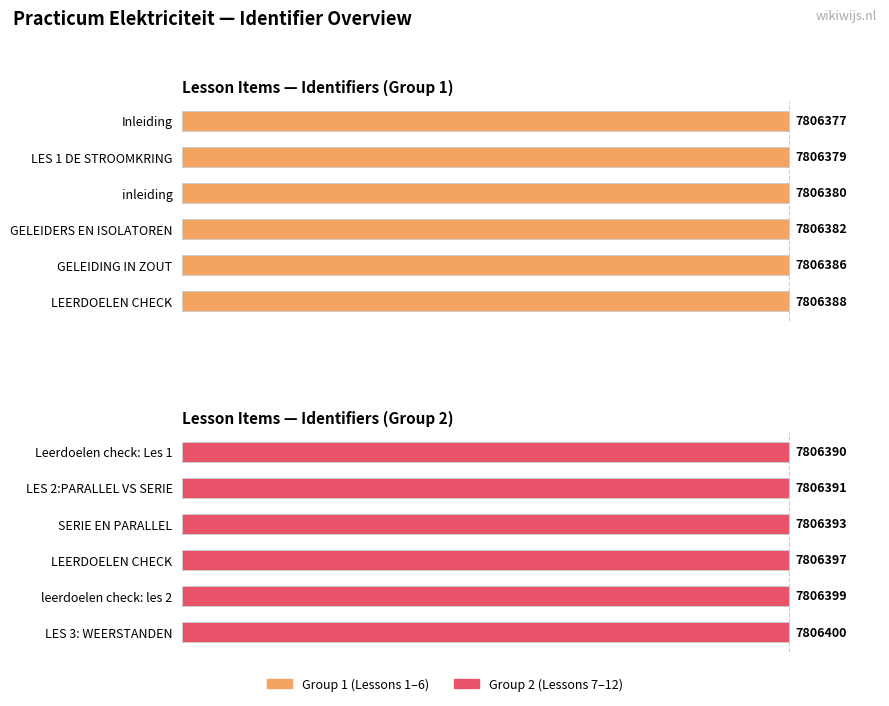

Rank the series by their average value, from highest to lowest.

Lesson Items — Identifiers (Group 2), Lesson Items — Identifiers (Group 1)